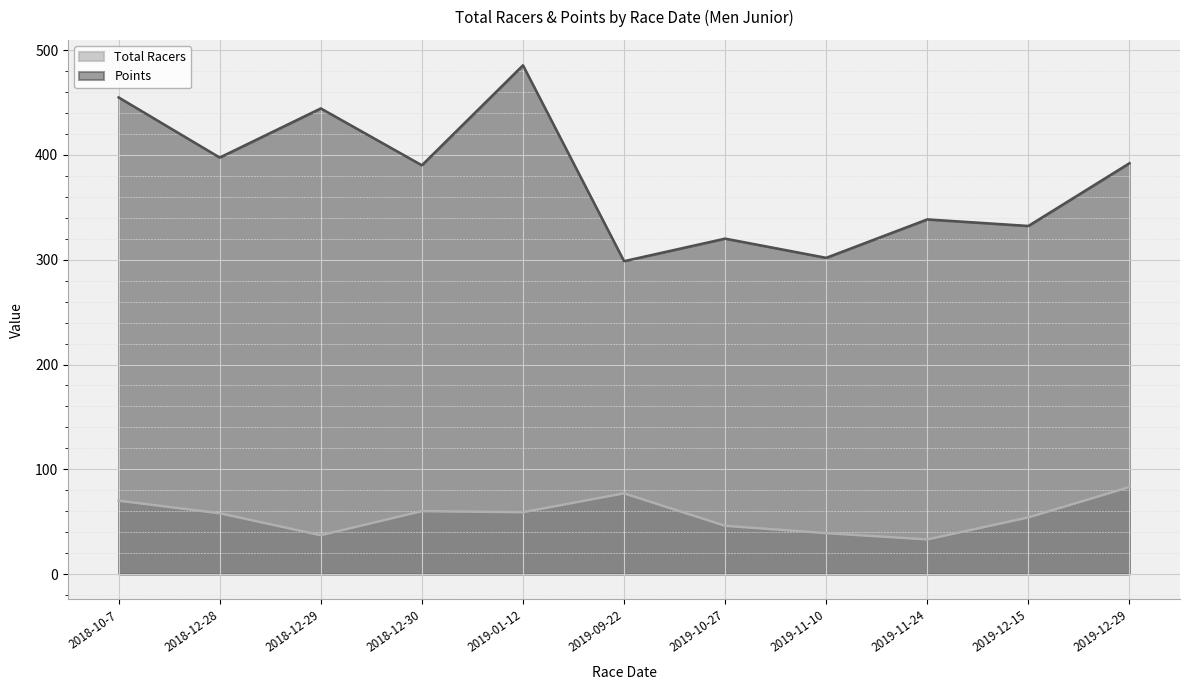

What is the difference between the second highest and minimum values in the Total Racers series?

44.0